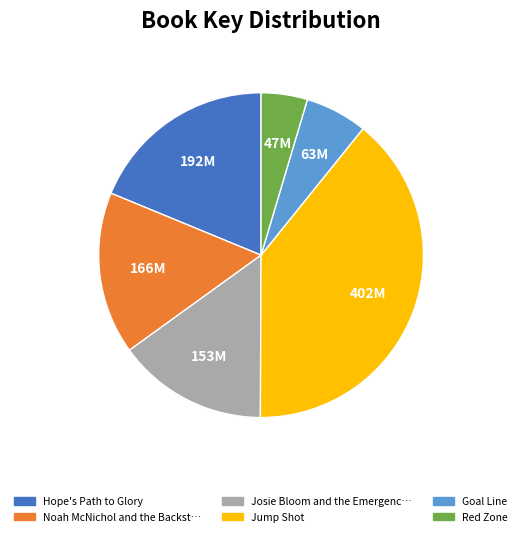

Is there a majority slice in this chart?

No